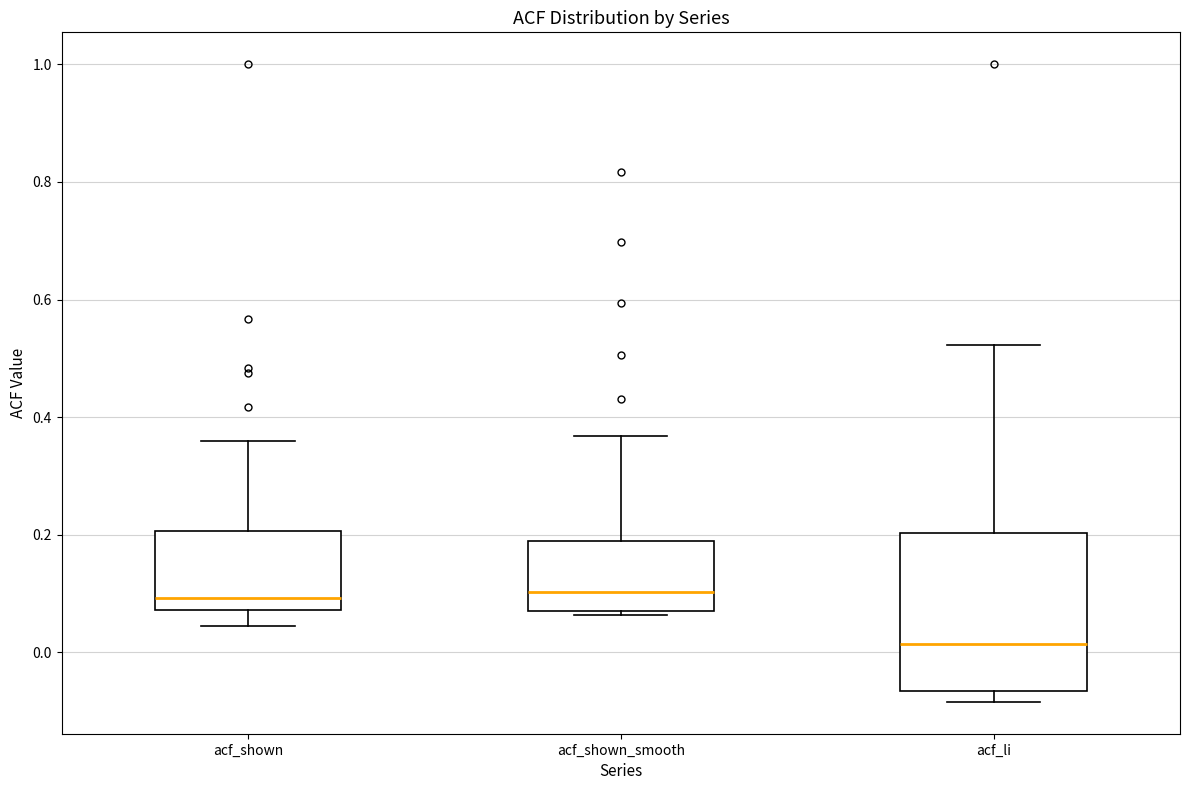

Where is the lower edge of the box for acf_shown_smooth on the y-axis? The values are not printed on the chart, so give them approximately, as read against the axis.

0.06